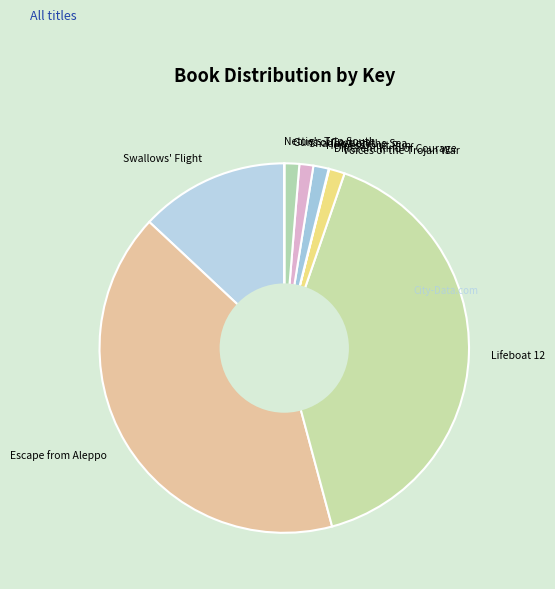

True or false: Heroes Don't Run accounts for 1% of the total.

True